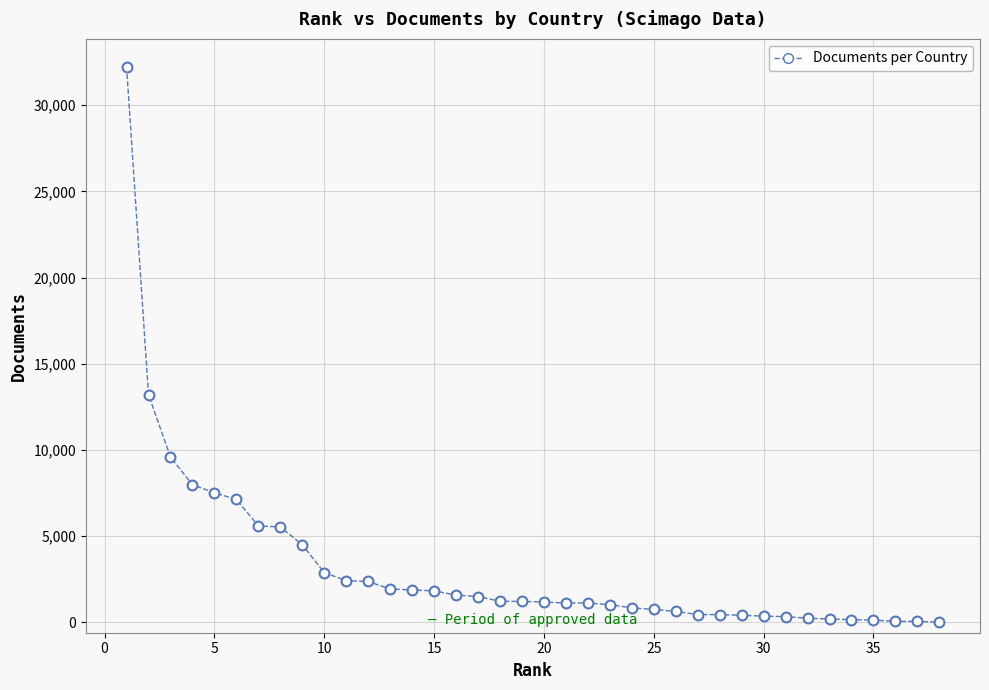

What Y value in the scatter plot is closest to 16123?

13211